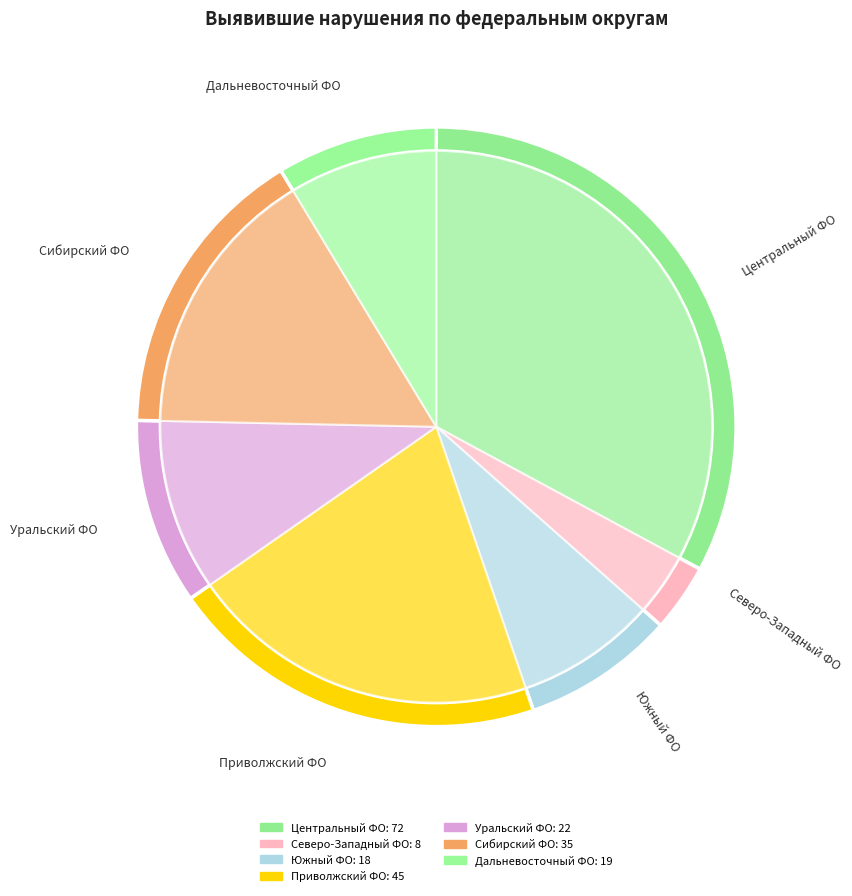

The СЕВЕРО-ЗАПАДНЫЙ ФЕДЕРАЛЬНЫЙ ОКРУГ slice represents 4% of the pie. True or false?

True